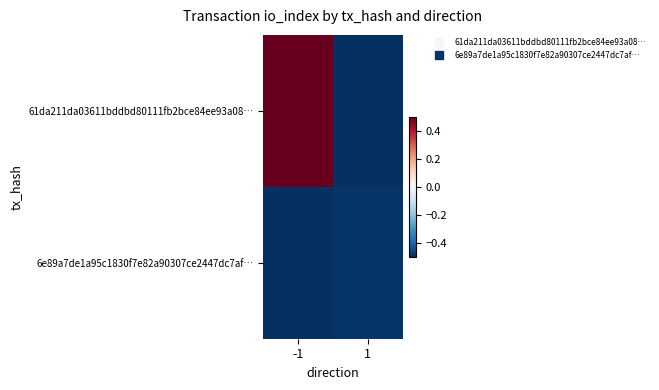

Rank the series by their maximum value, from highest to lowest.

61da211da03611bddbd80111fb2bce84ee93a08…, 6e89a7de1a95c1830f7e82a90307ce2447dc7af…